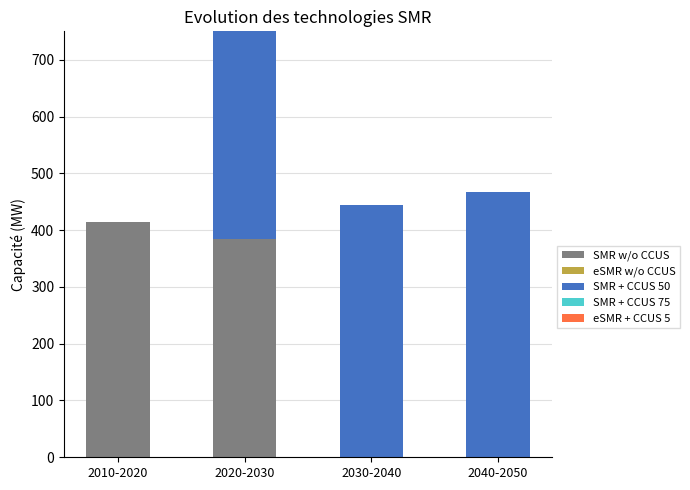

What is the label of the 2nd bar from the right?

2030-2040